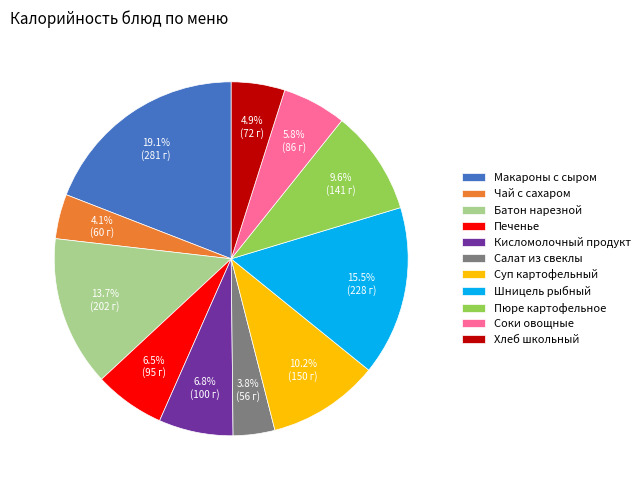

What percentage is NOT represented by Кисломолочный продукт?

93.2%